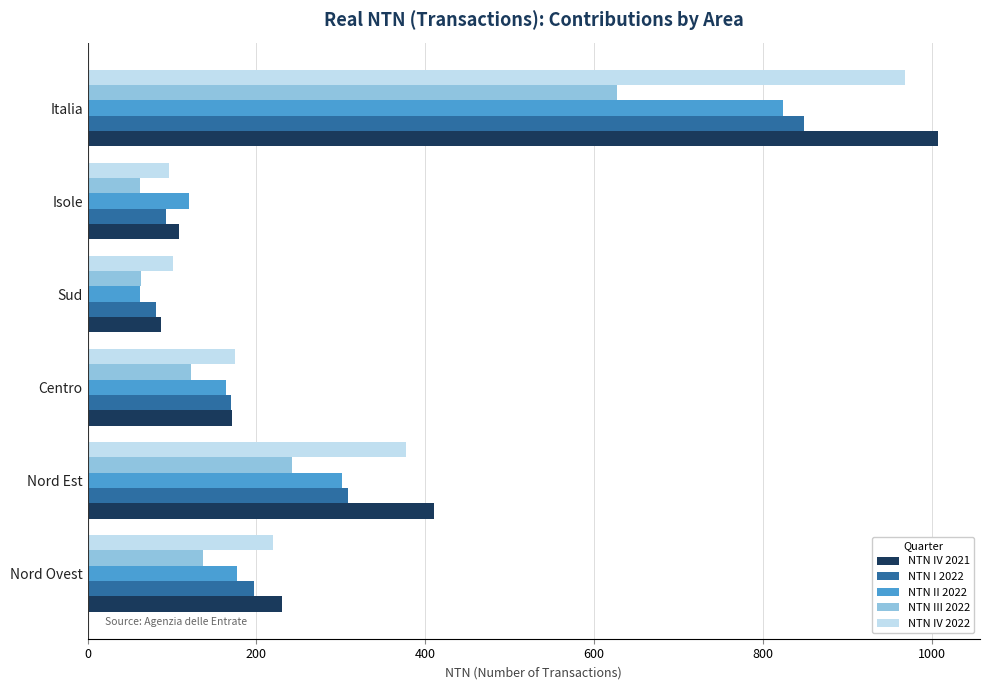

Which series has the largest range (max minus min)?

NTN IV 2021